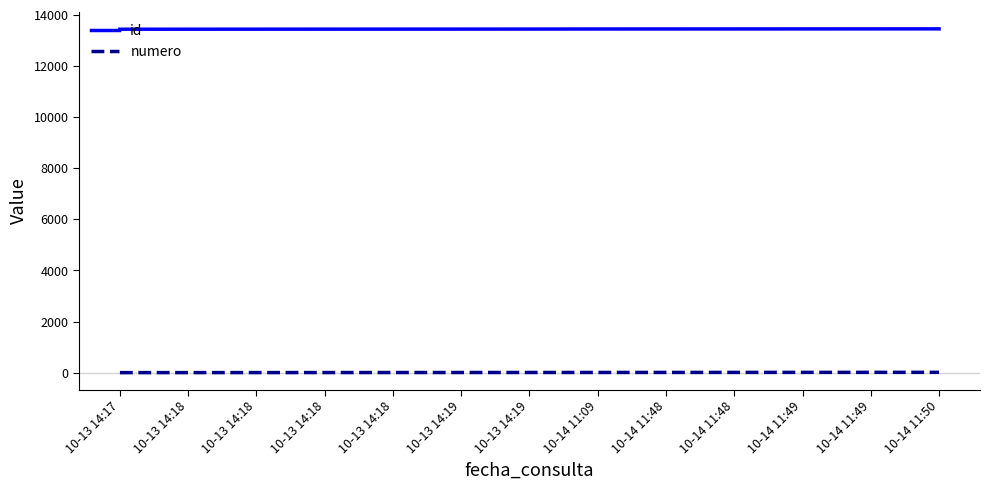

Reading left to right, transcribe all the data shown in this chart.

id: 13441	13442	13443	13444	13445	13446	13447	13450	13451	13452	13453	13454	13455
numero: 1	2	3	4	5	6	7	8	9	10	11	12	13